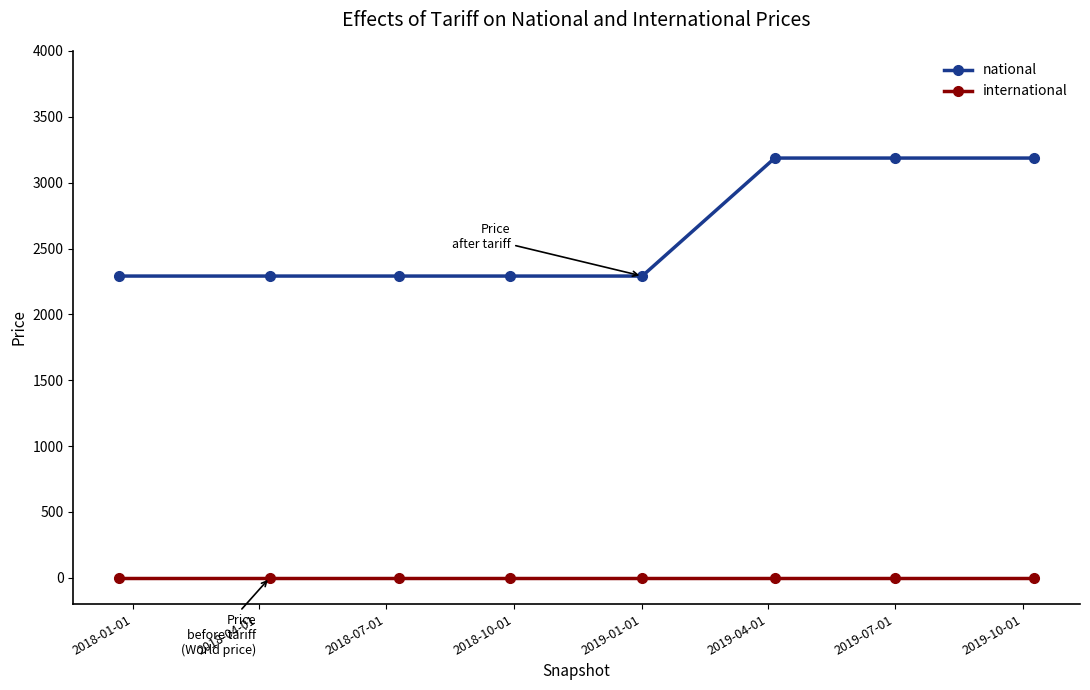

What is the lowest value of the national series?

2291